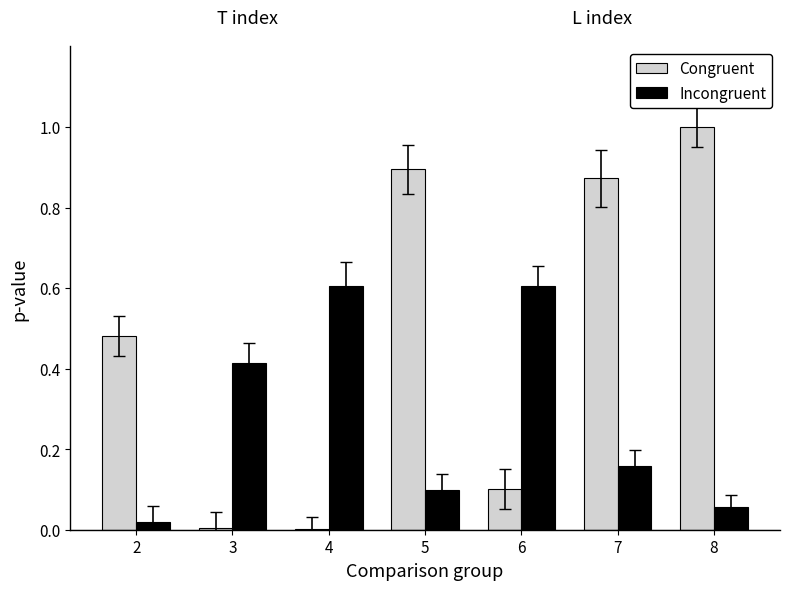

Between 4 and 5, which series saw the biggest shift?

Congruent